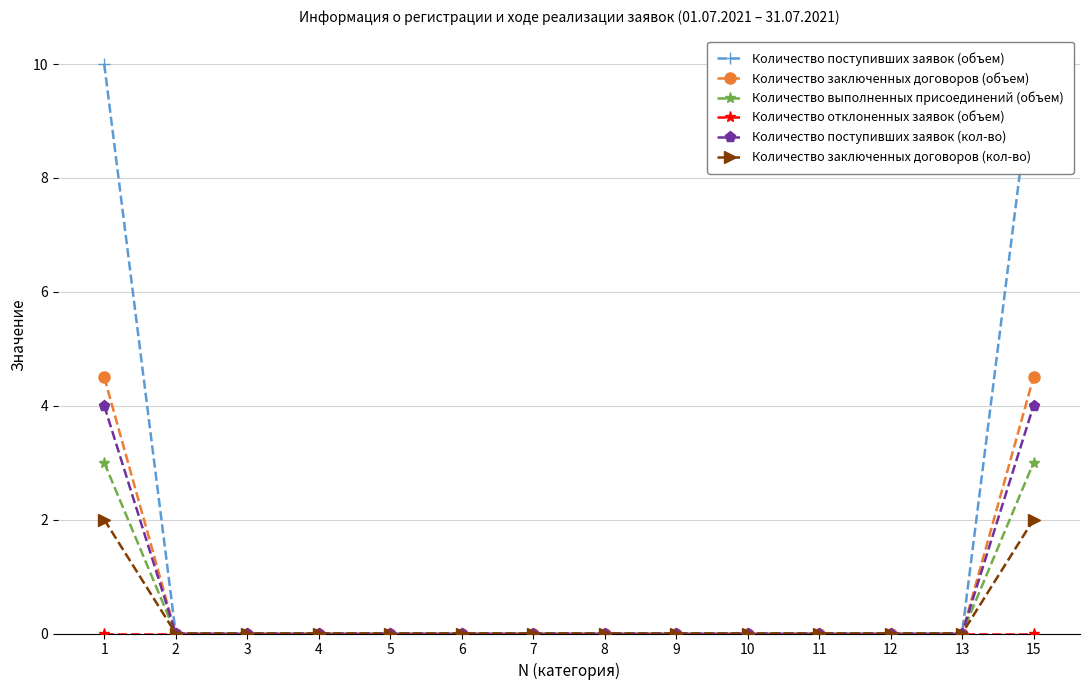

Which series has the largest total across all categories?

Количество поступивших заявок (объем)